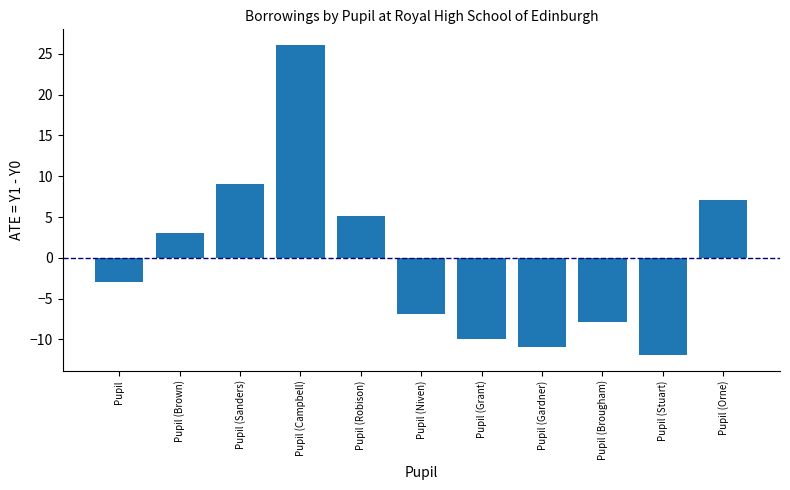

What is the smallest value displayed?

-11.9